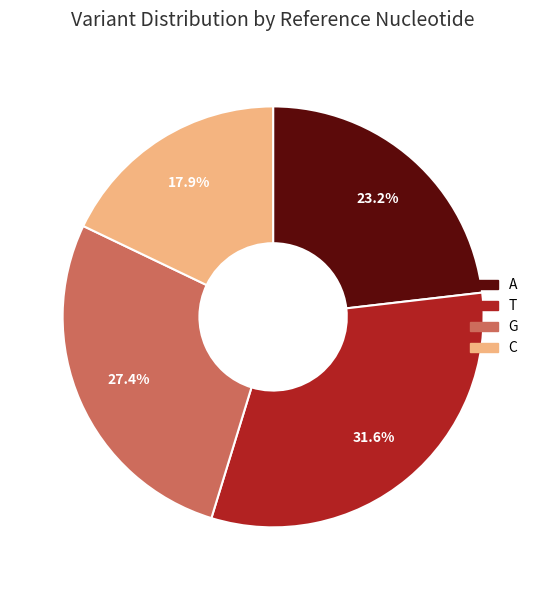

To the nearest percent, what is the combined percentage of C and T?

49%